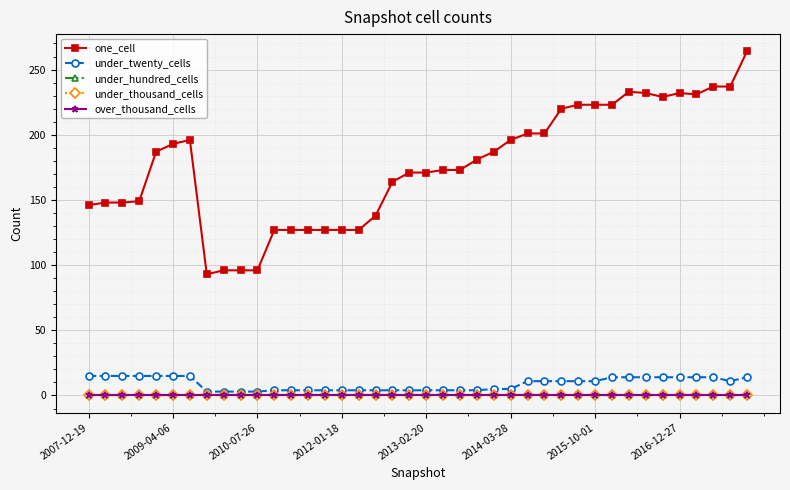

Which category has the lowest value across all series?

2007-12-19